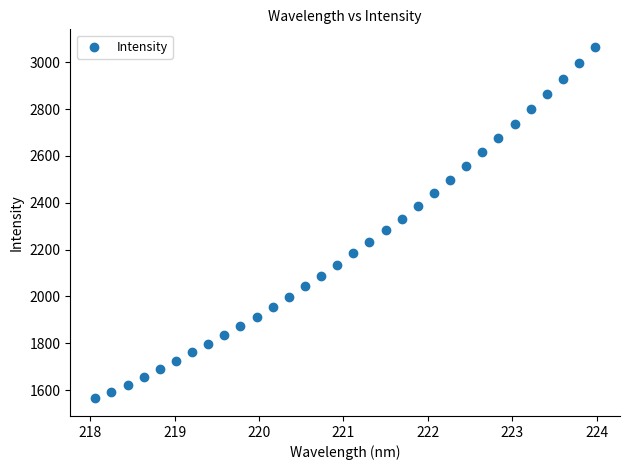

What is the range of Y values (max minus min)?

1501.7